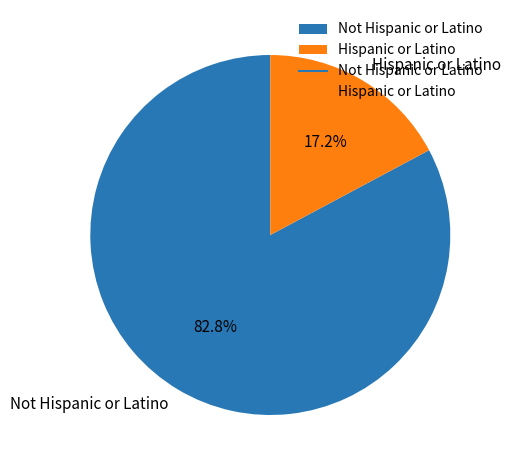

To the nearest percent, what is the average slice percentage?

50%